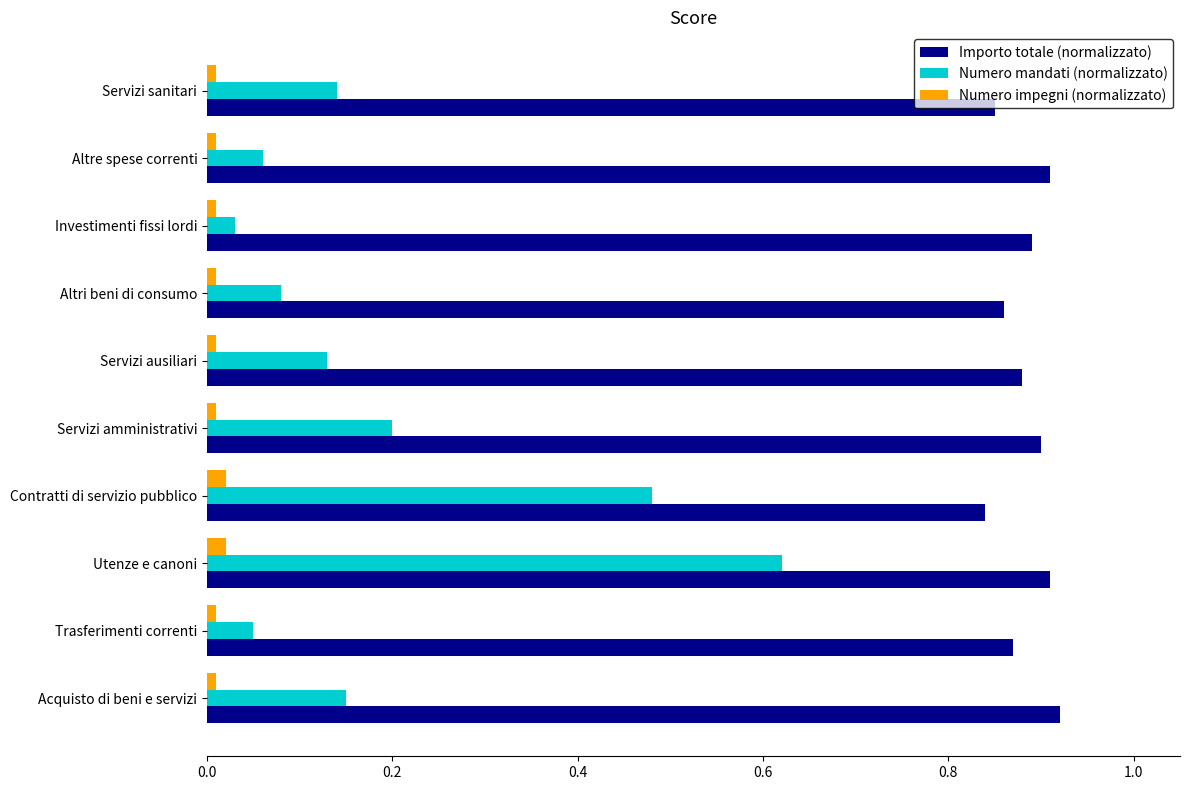

True or false: Importo totale (normalizzato) has a value of 1.4 at Servizi ausiliari.

False